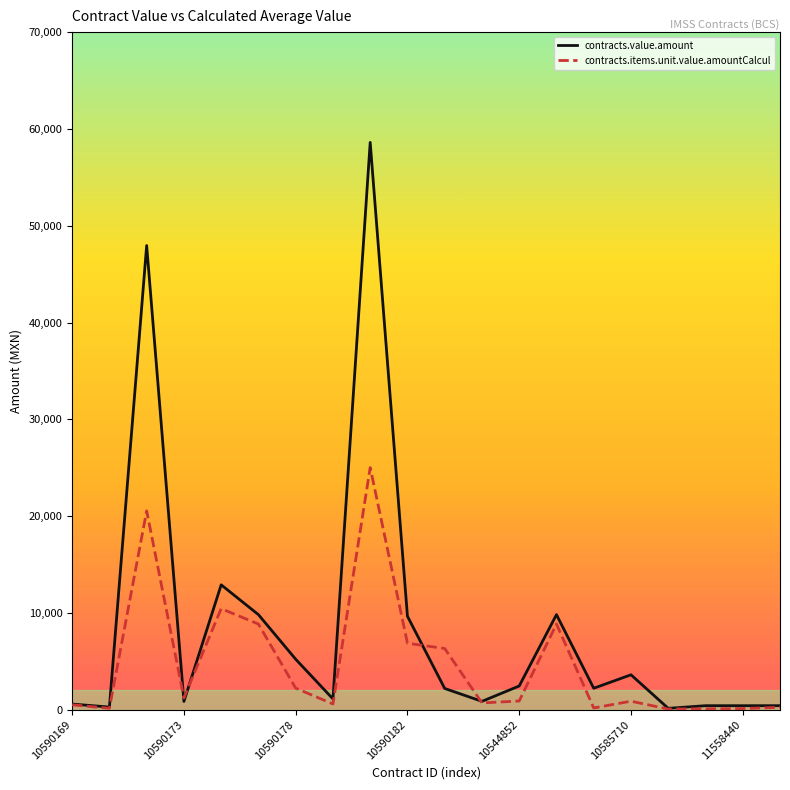

What is the sum of all contracts.items.unit.value.amountCalcul values?

94797.5